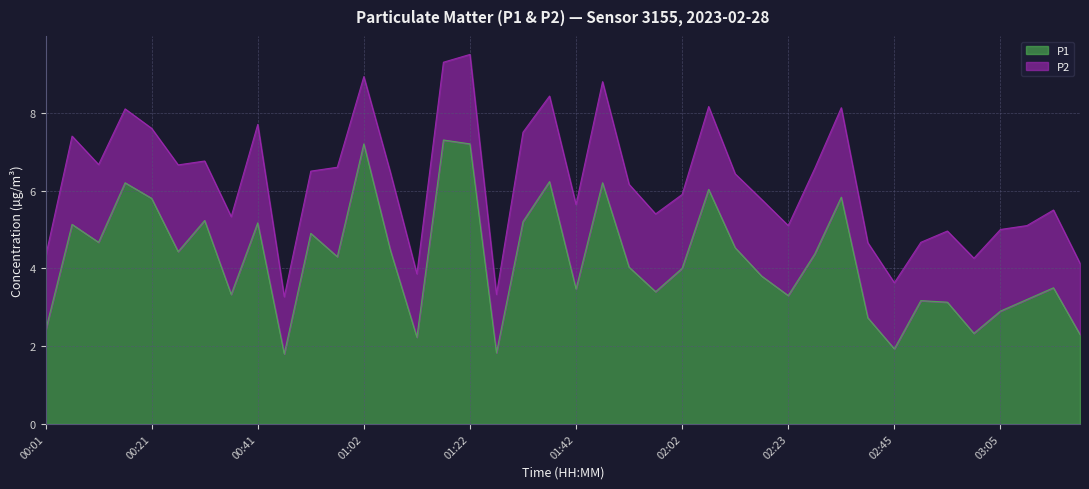

List the labels in order of value, smallest first.

00:46, 01:27, 02:45, 01:12, 03:21, 03:00, 00:01, 02:40, 03:05, 02:55, 02:50, 03:10, 02:23, 00:36, 01:57, 01:42, 03:16, 02:18, 02:02, 01:52, 00:57, 02:29, 00:26, 01:07, 02:13, 00:11, 00:51, 00:06, 00:41, 01:32, 00:31, 00:21, 02:34, 02:07, 00:16, 01:47, 01:37, 01:02, 01:22, 01:17